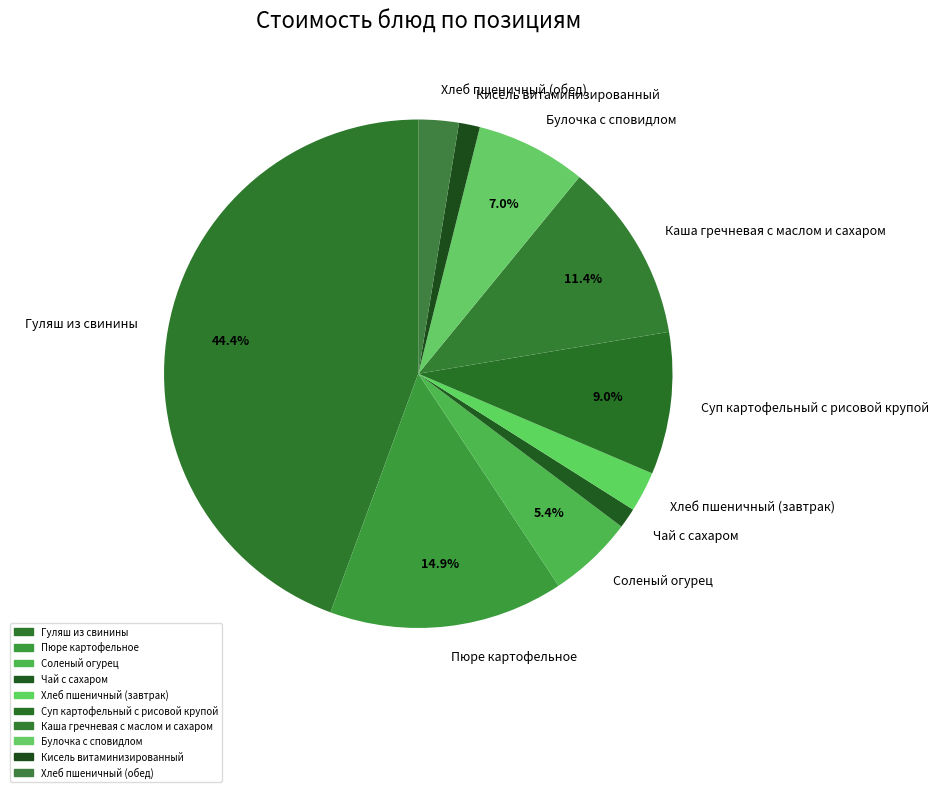

How many slices are in this pie chart?

10